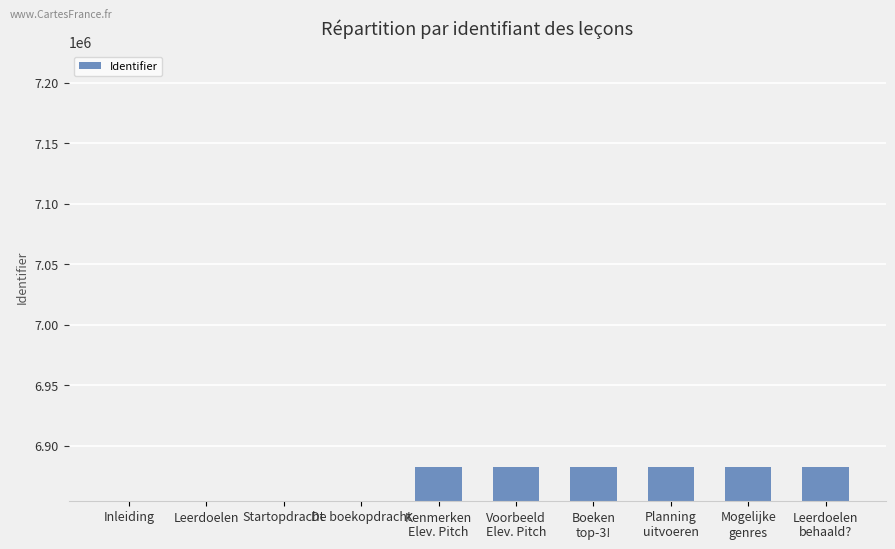

What is the minimum value shown in the chart?

6854305